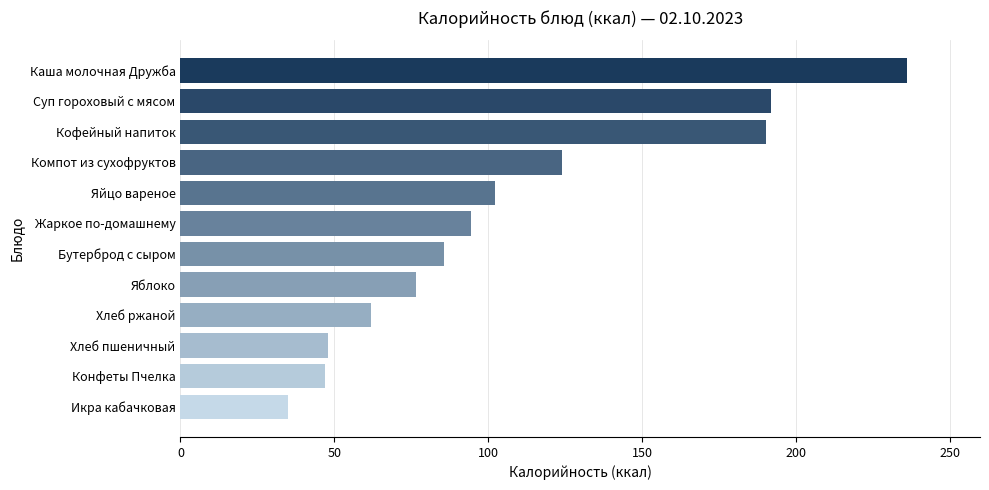

Reading bottom to top, what are all the values shown in this chart?

35.0	46.9	48.0	62.0	76.4	85.4	94.2	102.0	124.0	190.0	191.8	236.0